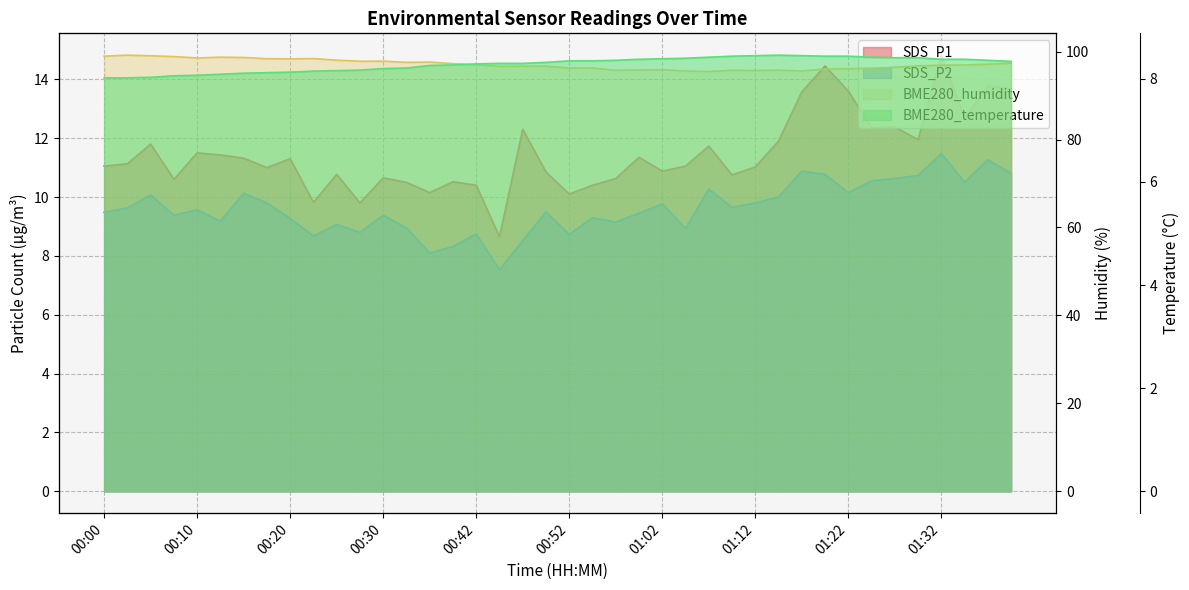

Is it true that SDS_P1 equals 5.9 at 01:02?

False